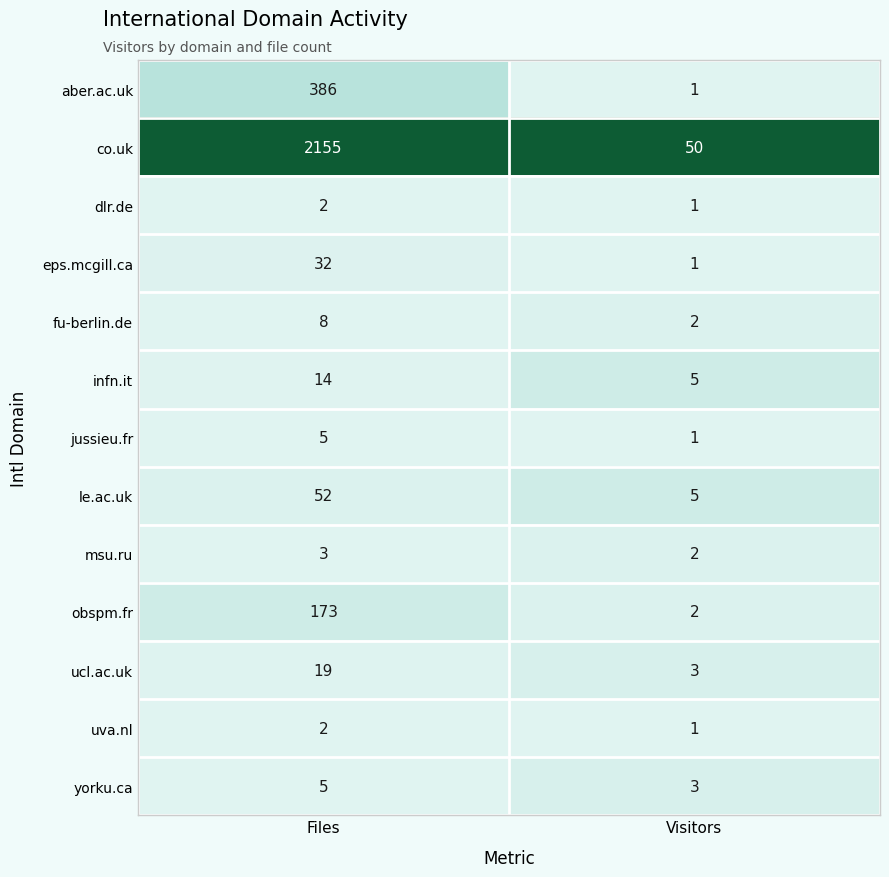

How many series are shown in this chart?

13